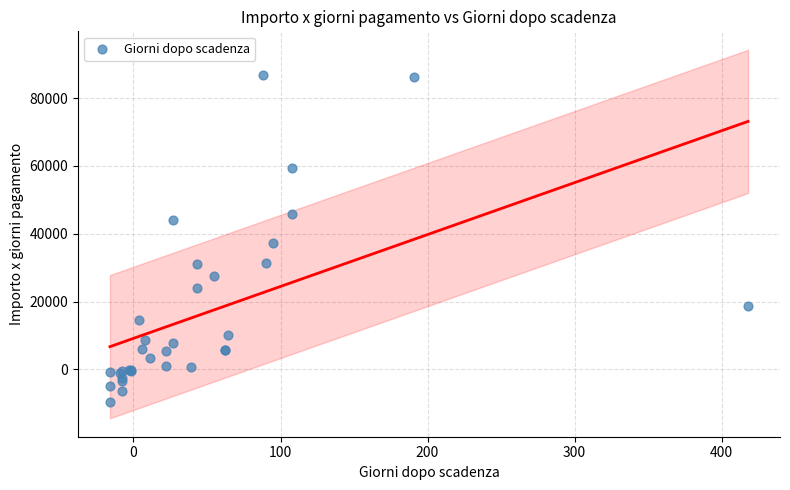

What Y value in the scatter plot is closest to 38610?

37240.0